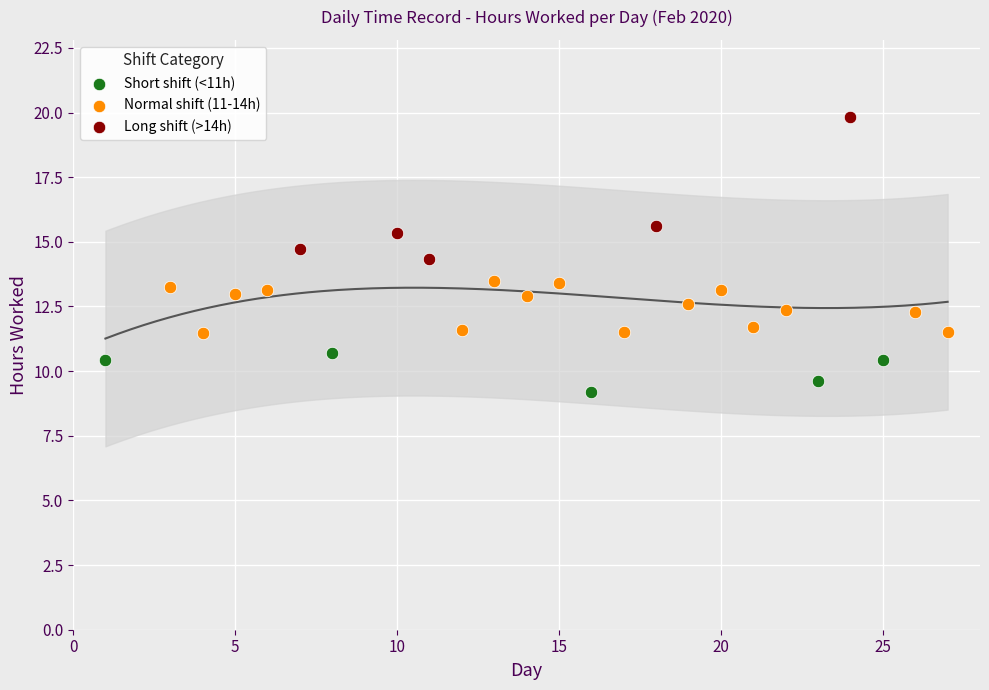

Which has a higher value, 10 or 25?

10